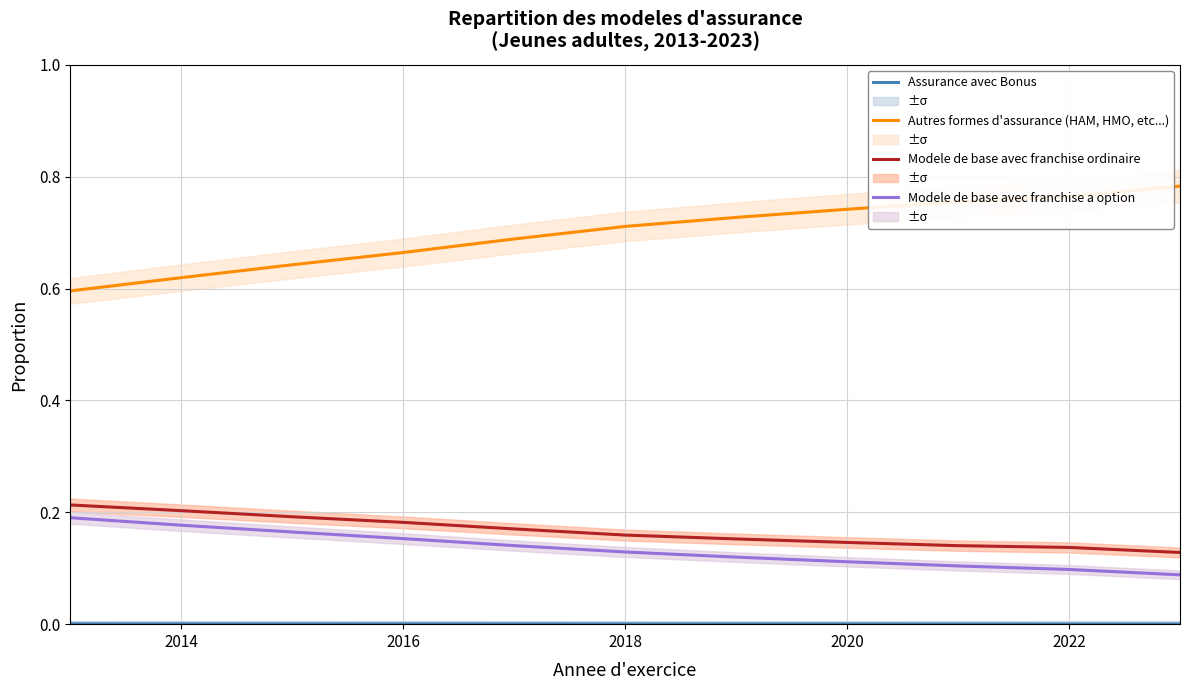

The Modele de base avec franchise ordinaire series shows 0.0 at 2018. True or false?

False